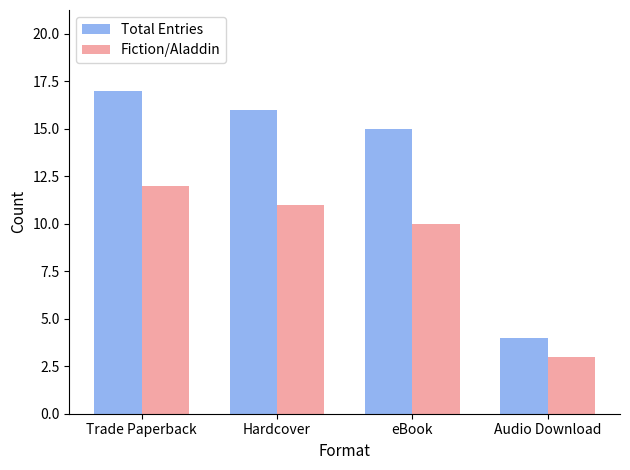

What position from the right is Audio Download?

1